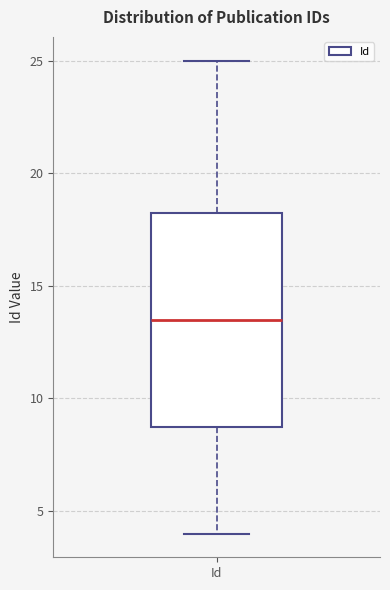

Where is the upper edge of the box for Id on the y-axis? The values are not printed on the chart, so give them approximately, as read against the axis.

18.5